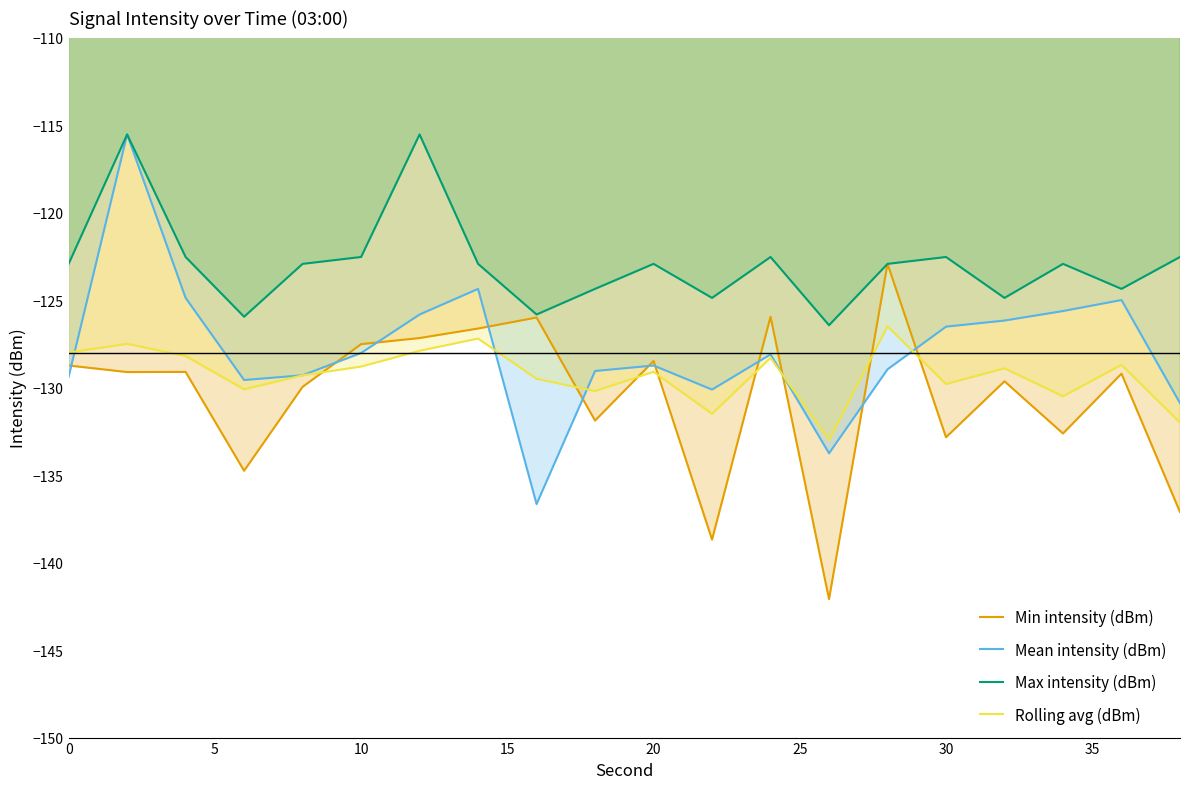

List the series in order of their overall mean, highest first.

Max intensity (dBm), Mean intensity (dBm), Rolling avg (dBm), Min intensity (dBm)